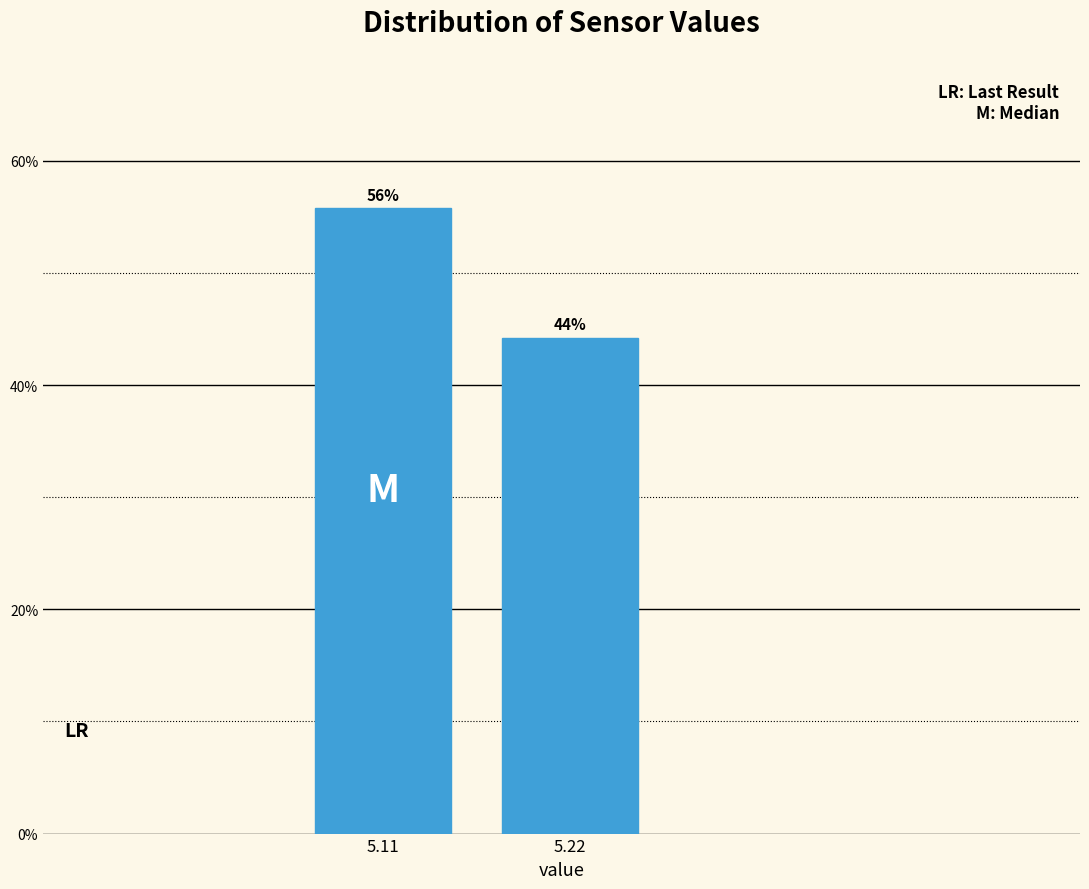

Which has a higher value, 5.22 or 5.11?

5.11